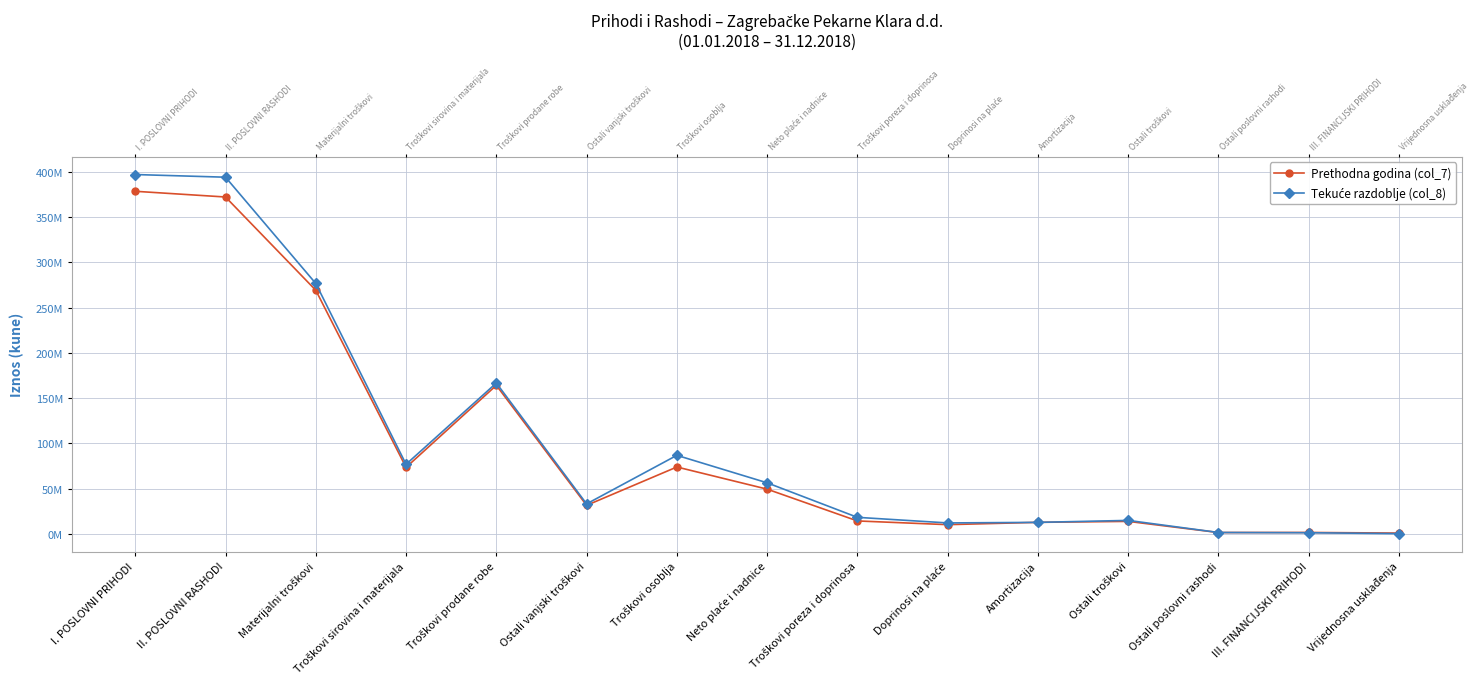

At which category does Prethodna godina (col_7) reach its first local peak?

Troškovi prodane robe